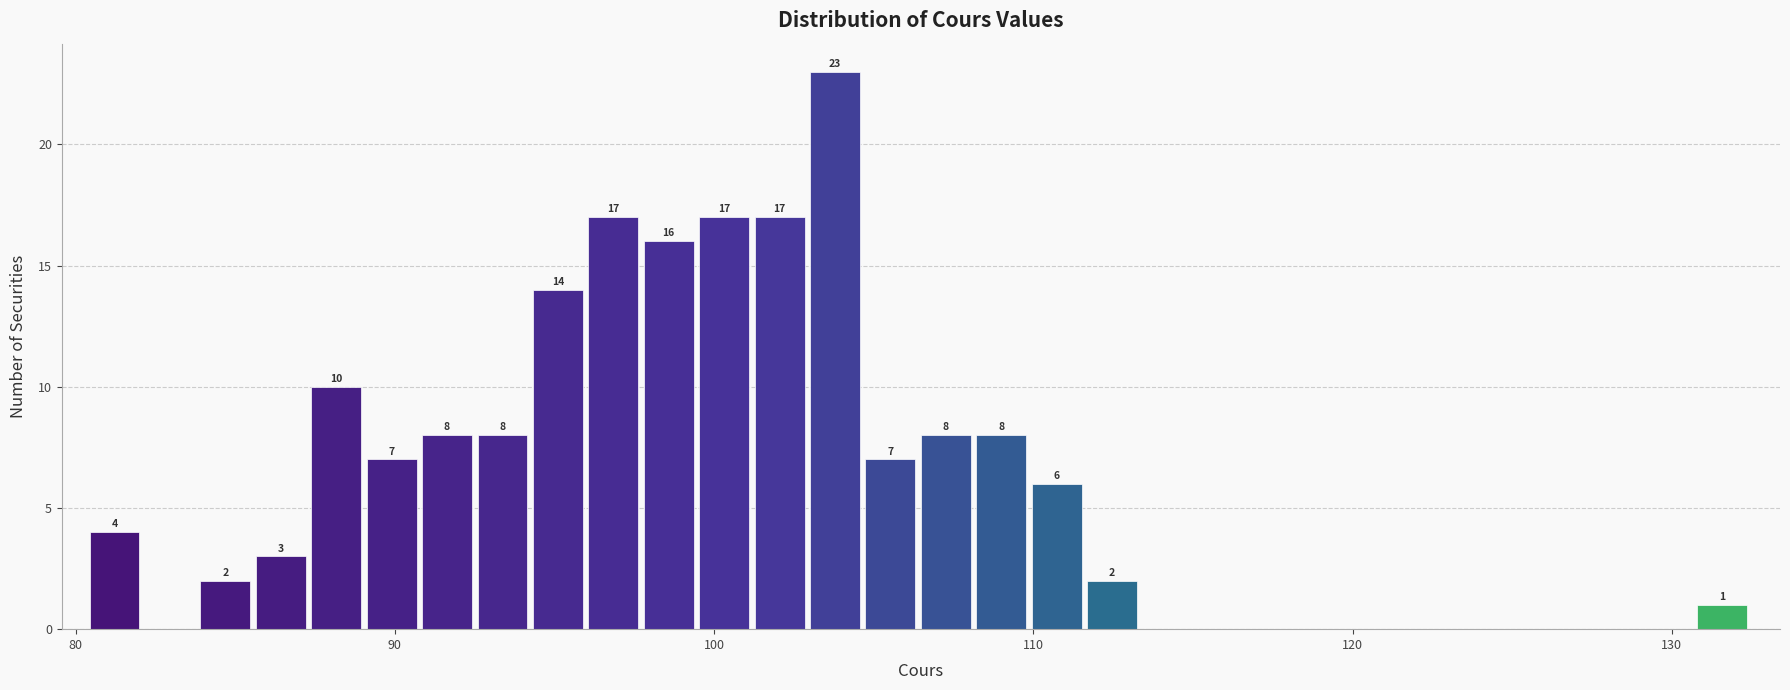

Around what value on the x-axis is the tallest bar? Give the approximate position of its centre, as read against the axis.

104